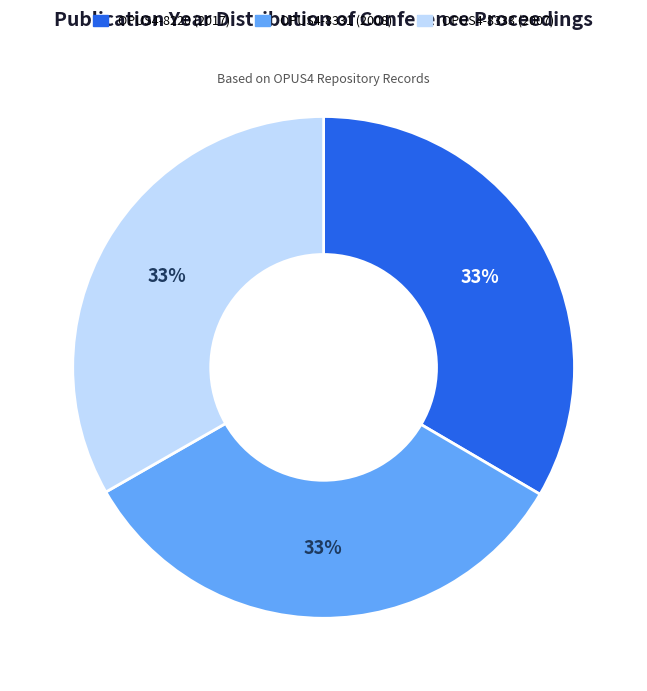

To the nearest percent, what is the combined percentage of OPUS4-8331 (2008) and OPUS4-8333 (2007)?

67%